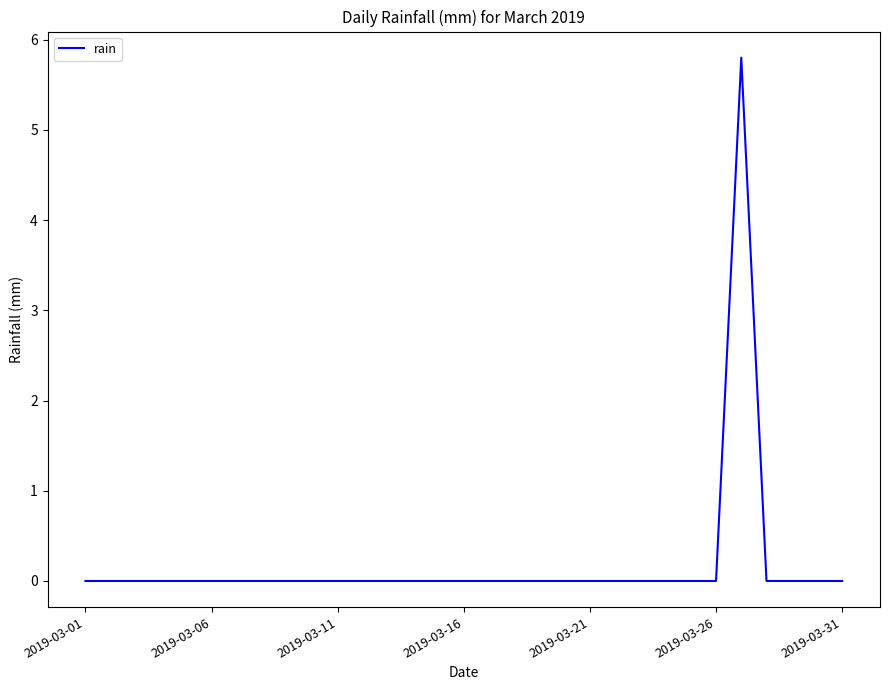

What is the maximum value shown in the chart?

5.8